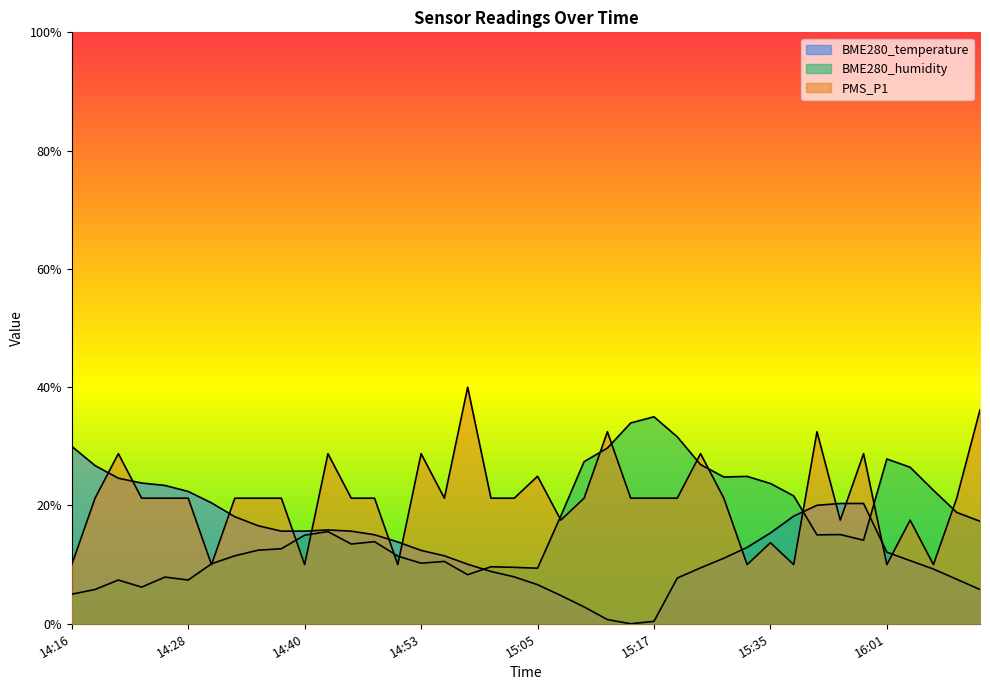

What is the label of the 2nd point from the left?

14:18